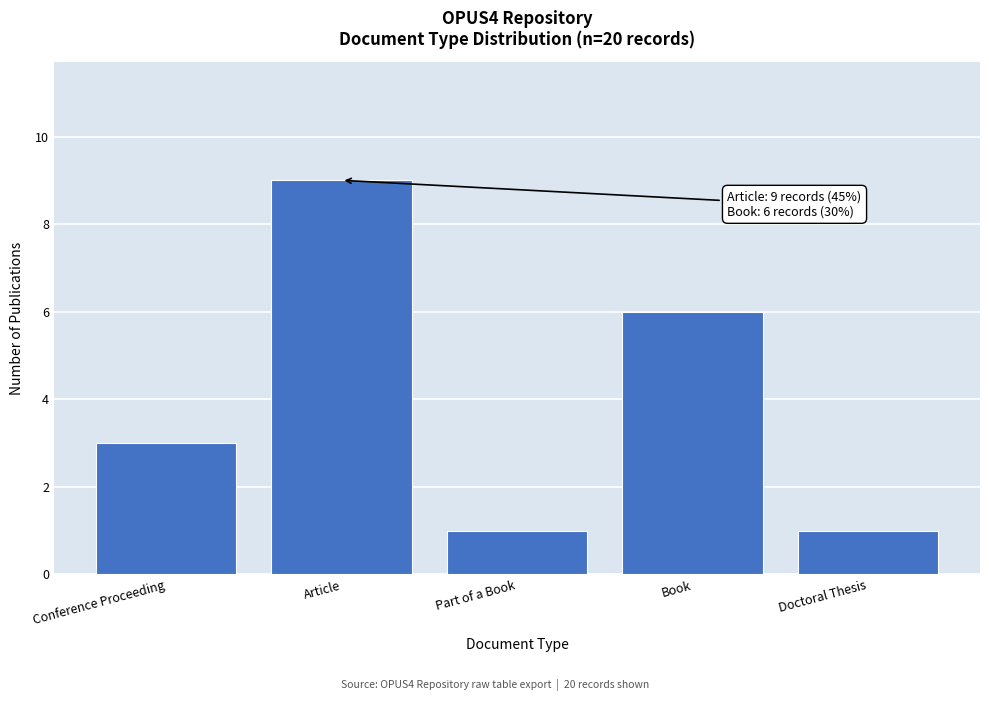

Reading right to left, list all the values displayed in this chart.

1	6	1	9	3